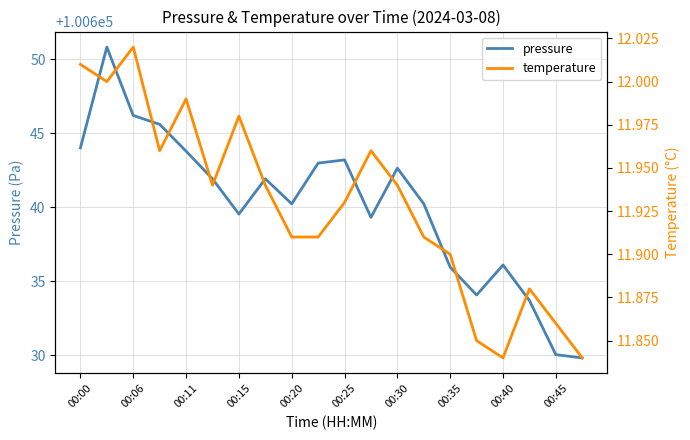

Reading left to right, extract all data points from this chart.

pressure: 100644.0	100650.8	100646.2	100645.6	100643.8	100641.9	100639.5	100641.9	100640.2	100643.0	100643.2	100639.3	100642.6	100640.2	100635.9	100634.1	100636.1	100633.7	100630.0	100629.8
temperature: 12.0	12.0	12.0	12.0	12.0	11.9	12.0	11.9	11.9	11.9	11.9	12.0	11.9	11.9	11.9	11.8	11.8	11.9	11.9	11.8